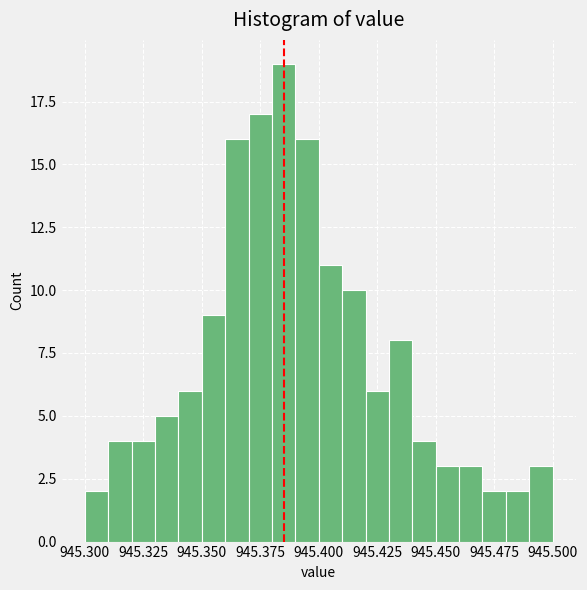

Read against the x-axis, roughly where is the centre of the tallest bar?

945.385